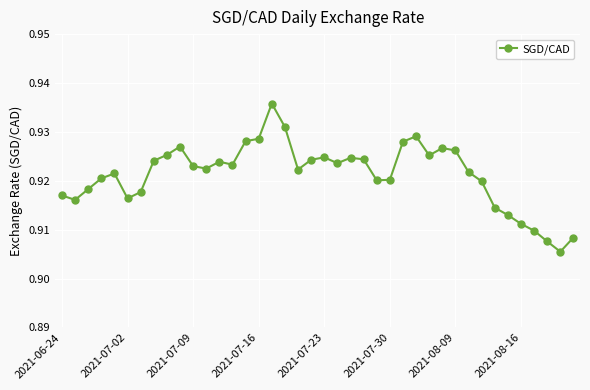

True or false: there are more than 2 points higher than both neighbors.

True